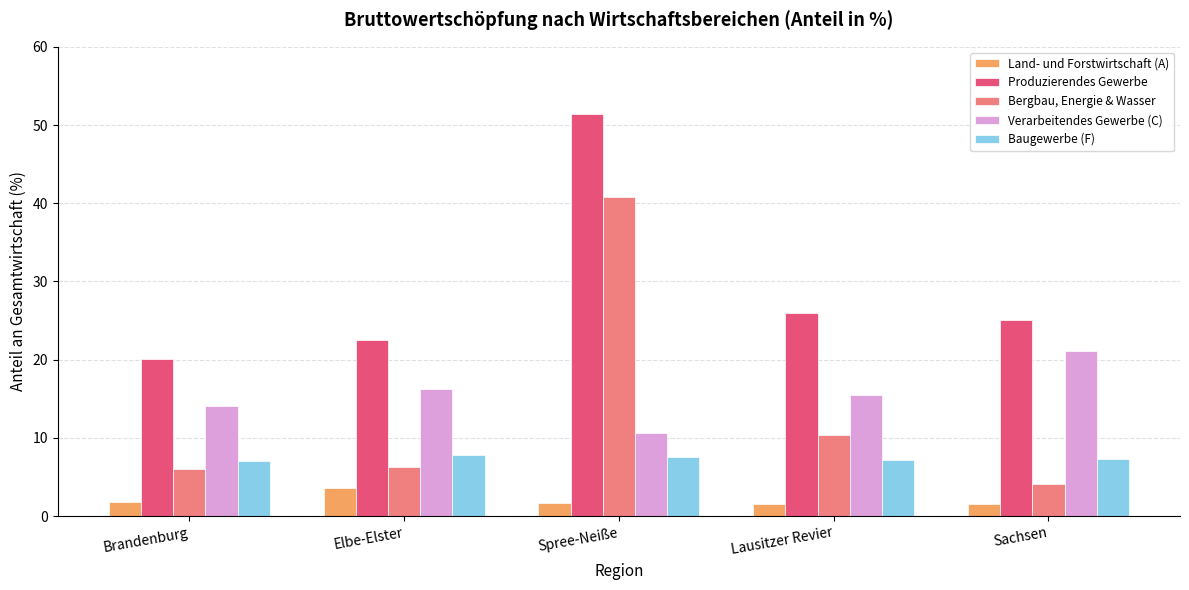

What is the maximum value shown in the chart?

51.4